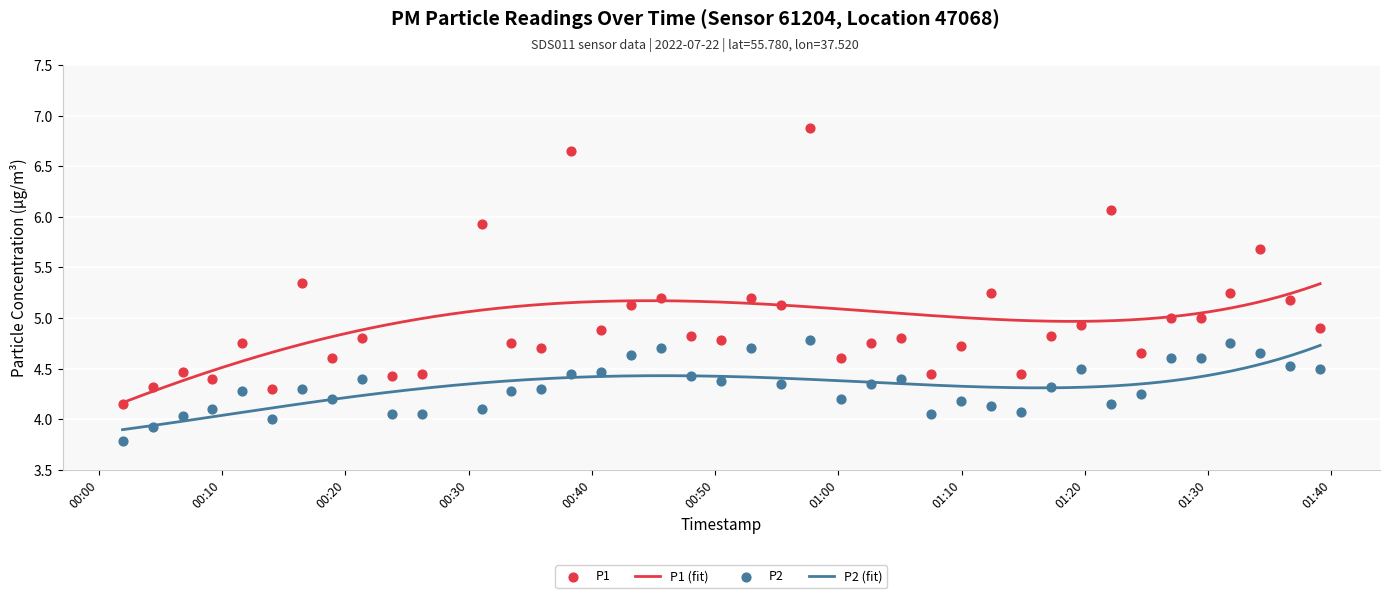

Which series contains the lowest Y value?

P2